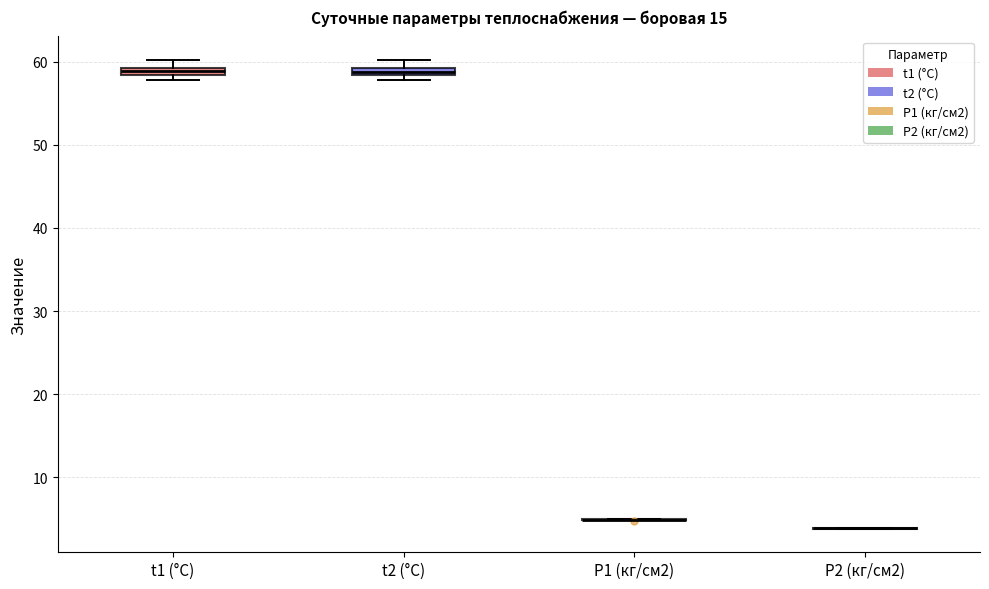

Where is the upper edge of the box for t2 (°C) on the y-axis? The values are not printed on the chart, so give them approximately, as read against the axis.

59